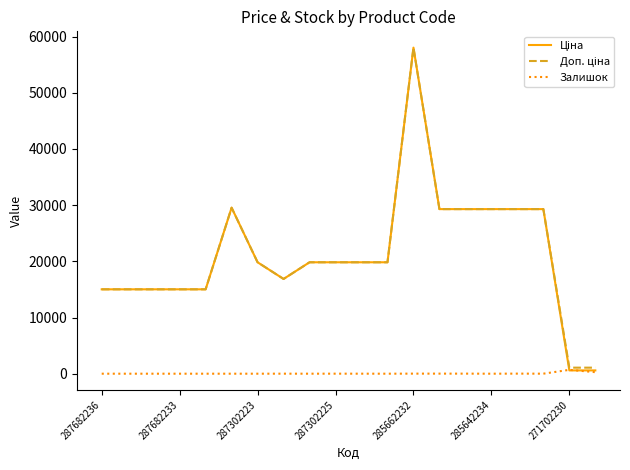

What is the greatest value displayed?

58037.0